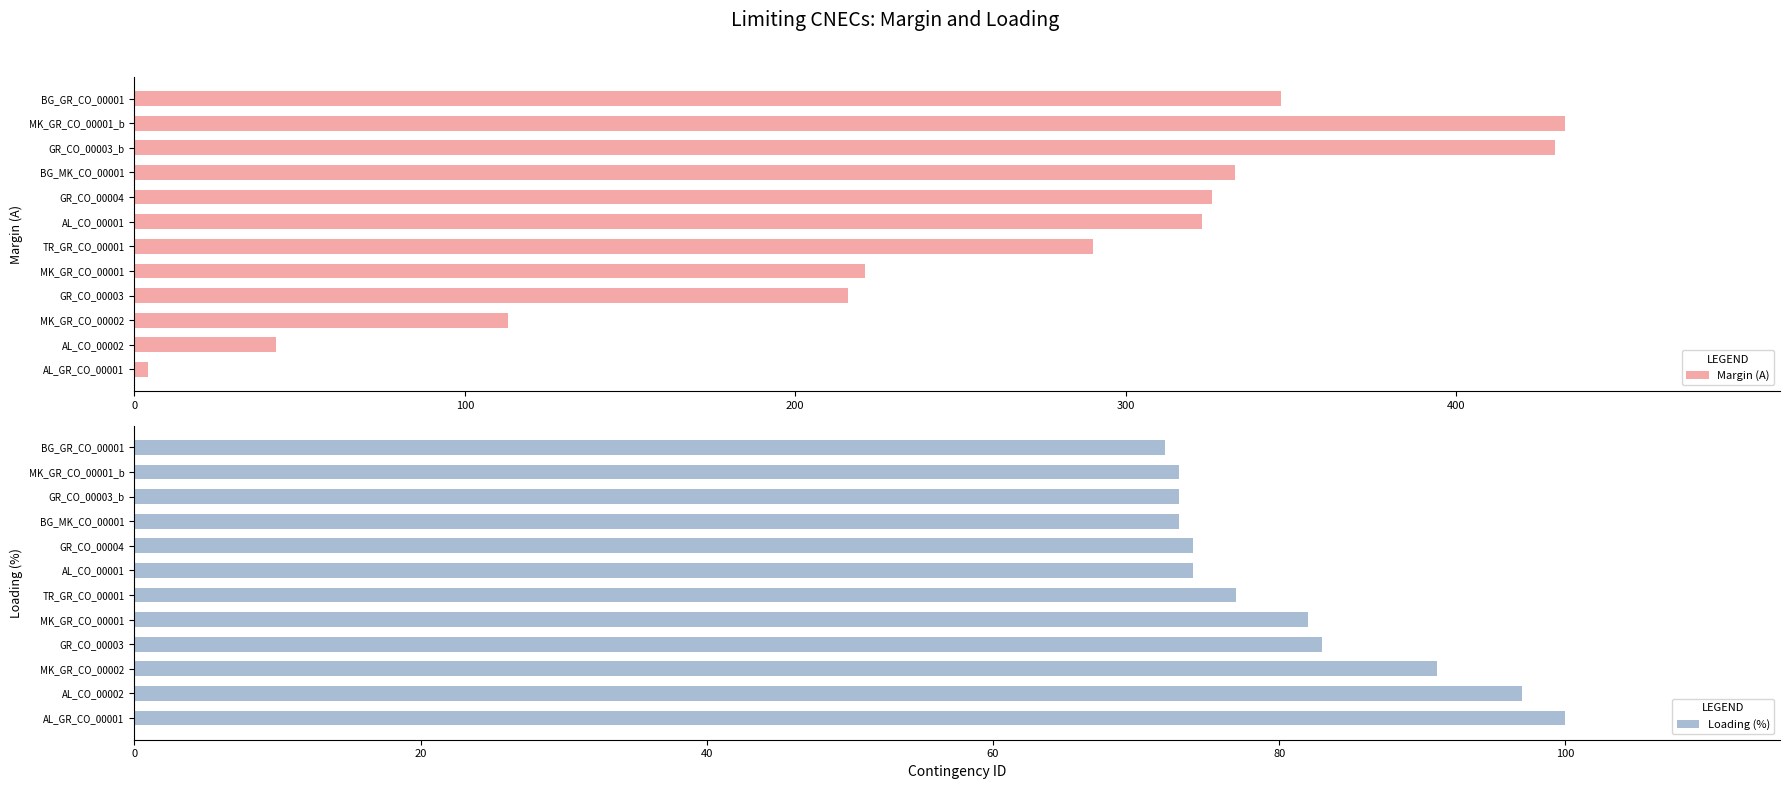

What is the difference between the second highest and minimum values in the Margin (A) series?

426